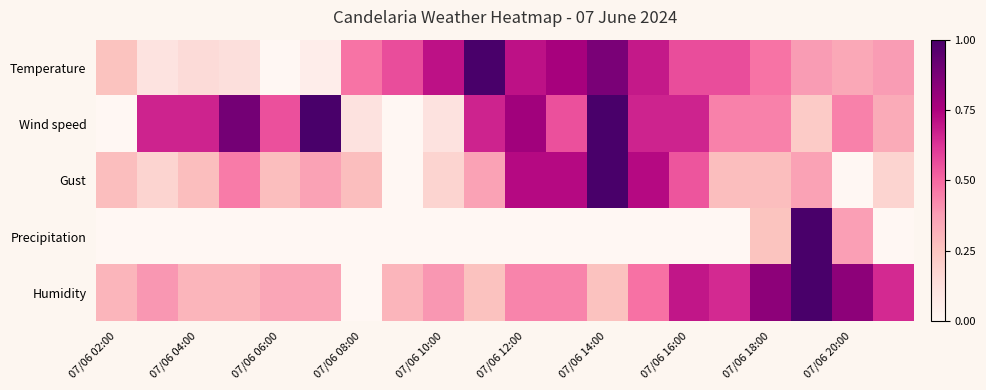

List the series in order of their peak value, highest first.

Temperature, Wind speed, Gust, Precipitation, Humidity